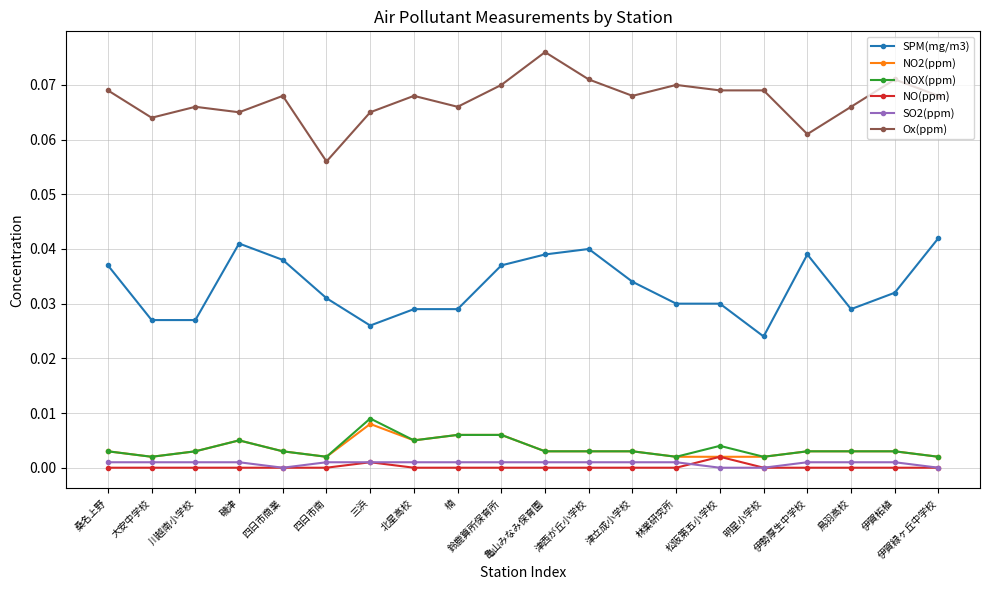

Which series has the largest total across all categories?

Ox(ppm)